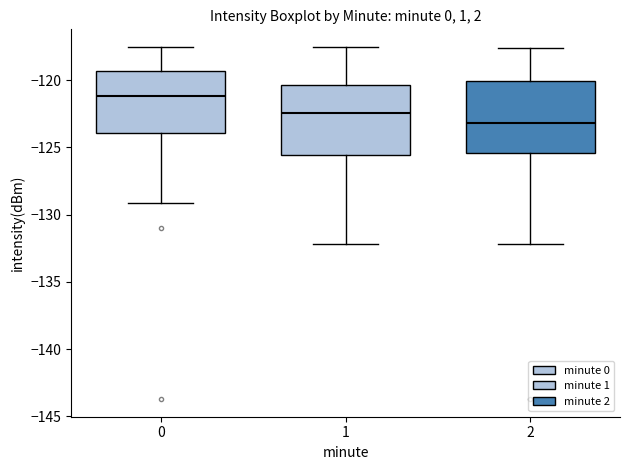

Reading left to right, read every box against the y-axis: the position of its median line, the range the box covers, and the ends of its whiskers. The values are not printed on the chart, so give them approximately, as read against the axis.

0: median -121.0, box -124.0 to -119.5, whiskers -129.0 to -117.5
1: median -122.5, box -125.5 to -120.5, whiskers -132.0 to -117.5
2: median -123.0, box -125.5 to -120.0, whiskers -132.0 to -117.5